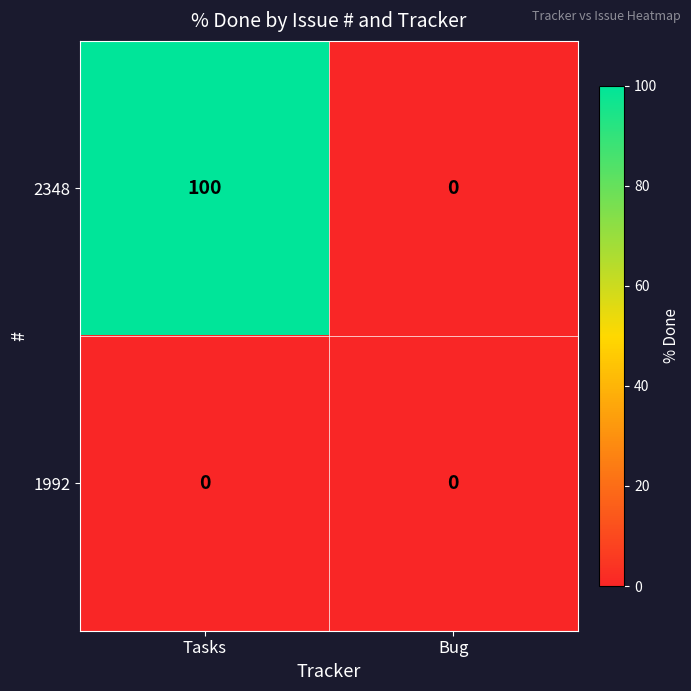

Which label corresponds to the largest value in the chart?

Tasks